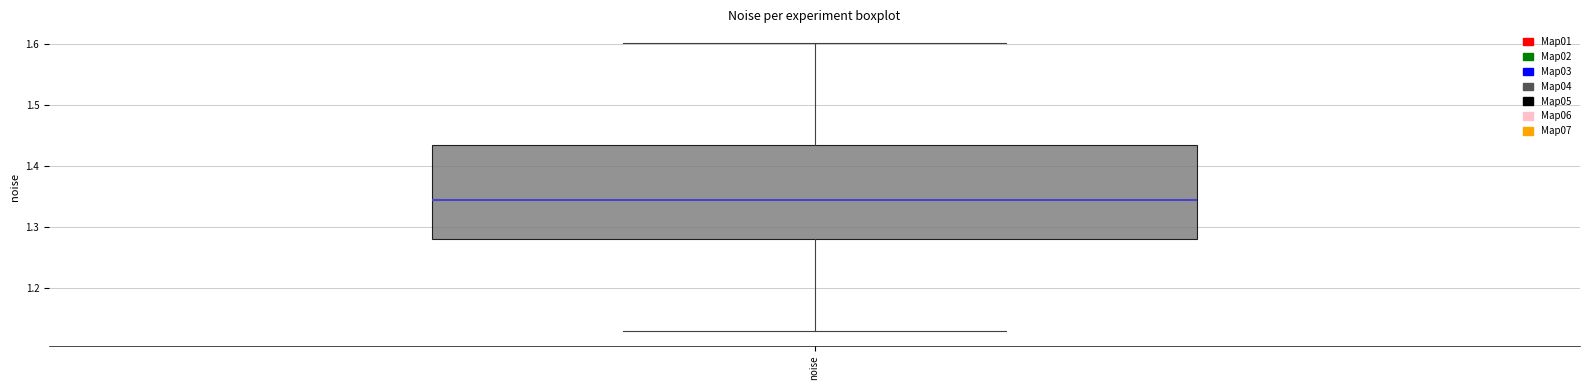

Where does the lower whisker of the box for noise end on the y-axis? The values are not printed on the chart, so give them approximately, as read against the axis.

1.13